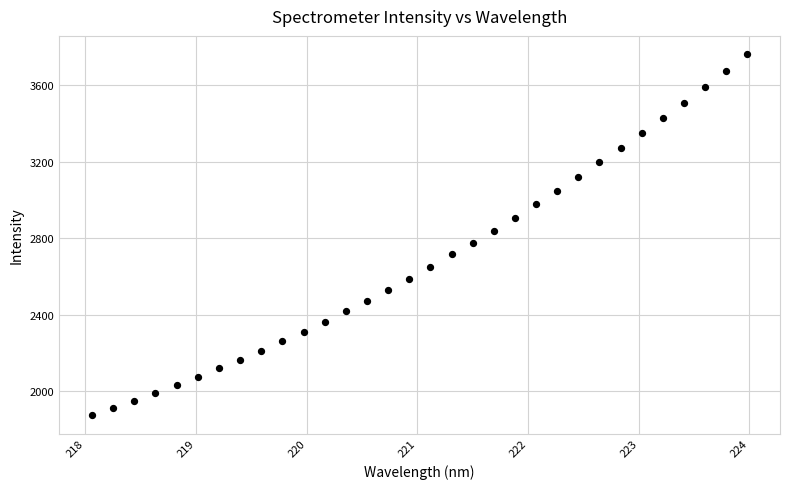

What is the range of Y values (max minus min)?

1891.8